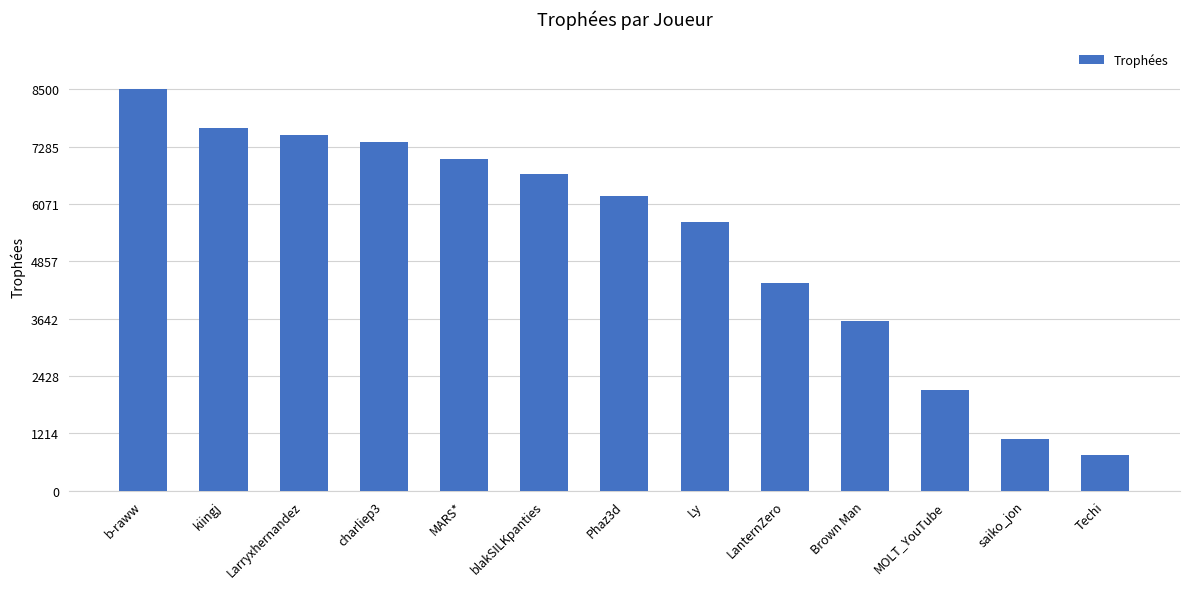

What is the approximate value at MOLT_YouTube, to the nearest 50?

2150